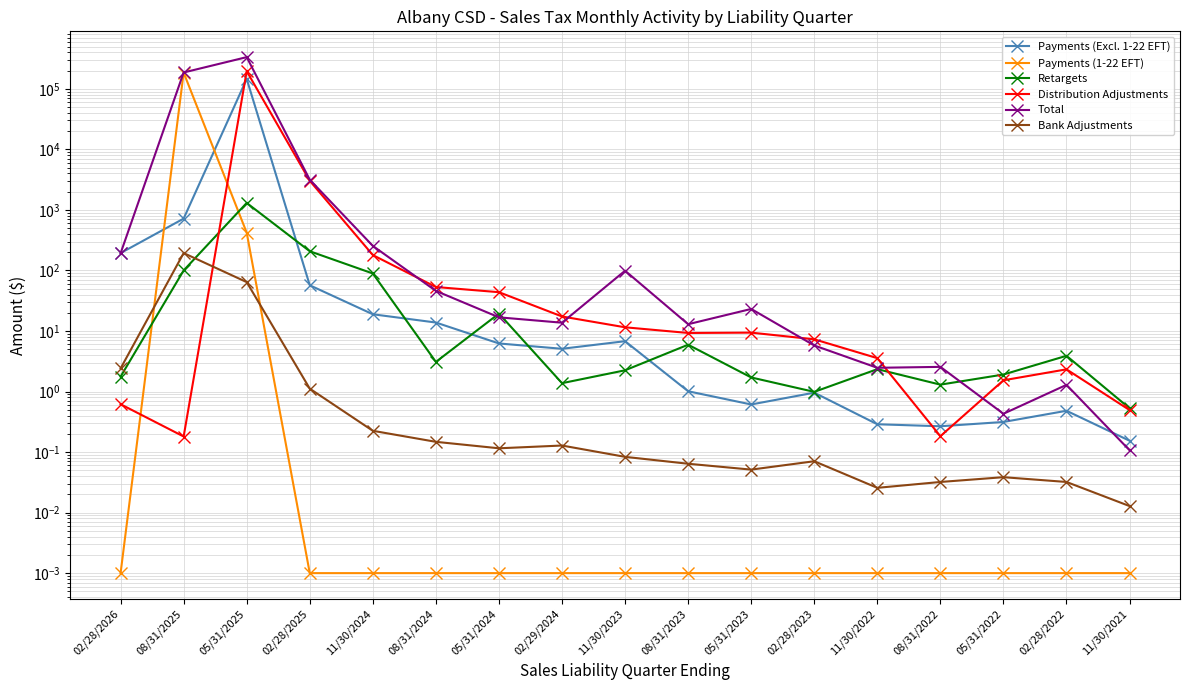

Which series changed the most between 11/30/2024 and 11/30/2021?

Total